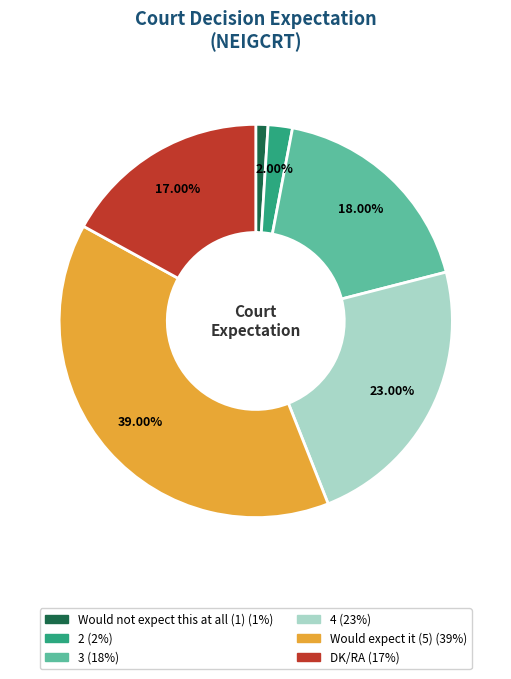

Is there a majority slice in this chart?

No